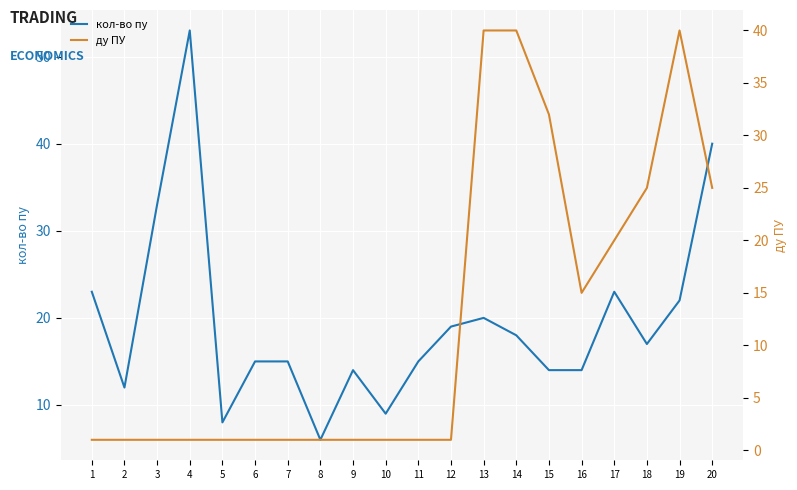

Is the value of кол-во пу at 9 greater than the value of ду ПУ at 8?

Yes